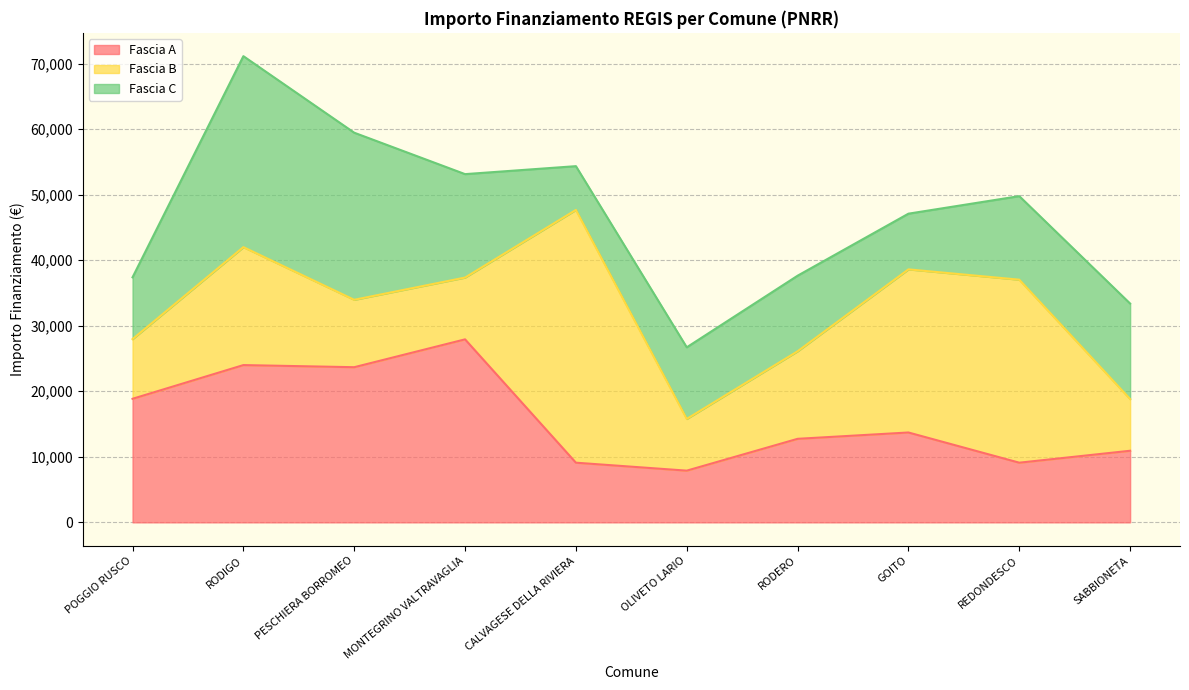

At which category is the sum across all series the highest?

RODIGO